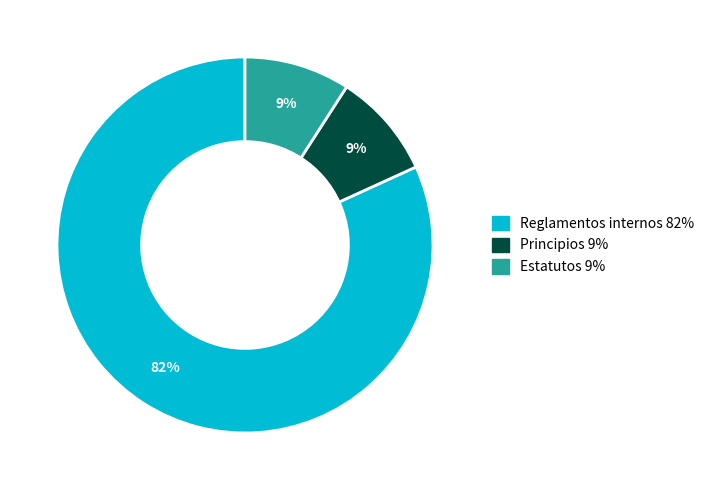

How many slices are in this pie chart?

3